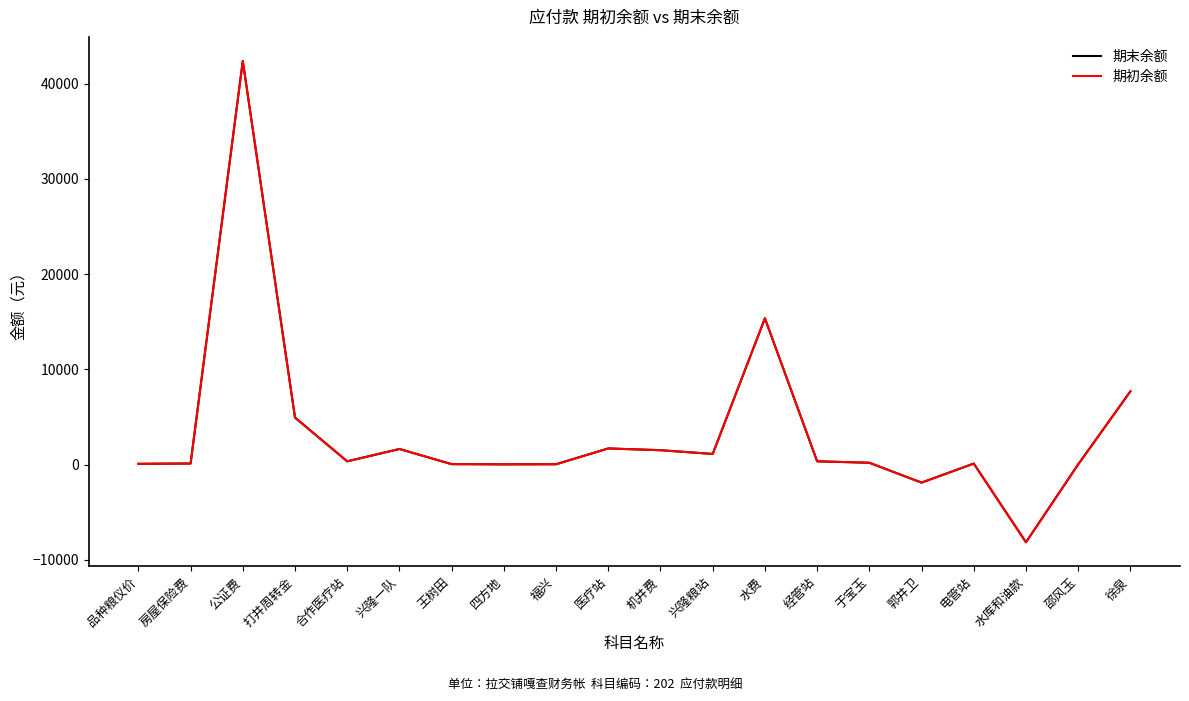

What is the difference between the 期末余额 values at 合作医疗站 and 品种粮仪价?

263.8